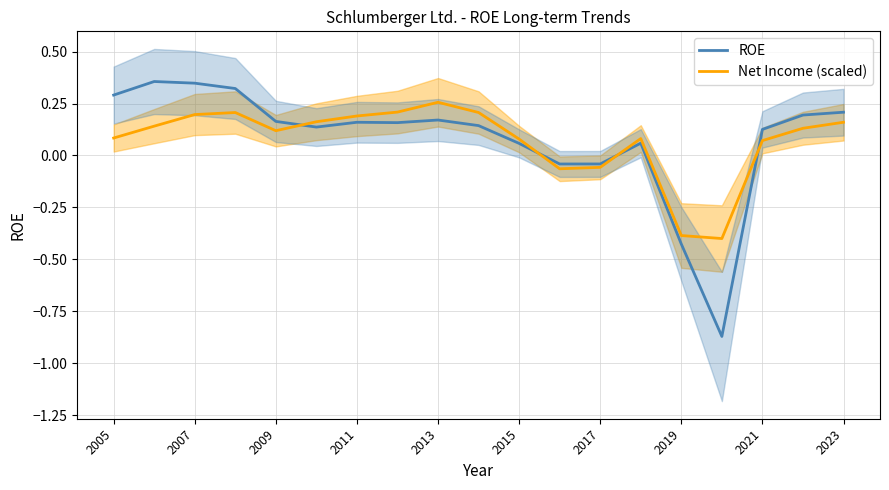

At which label does Net Income (scaled) first exceed 0?

2005